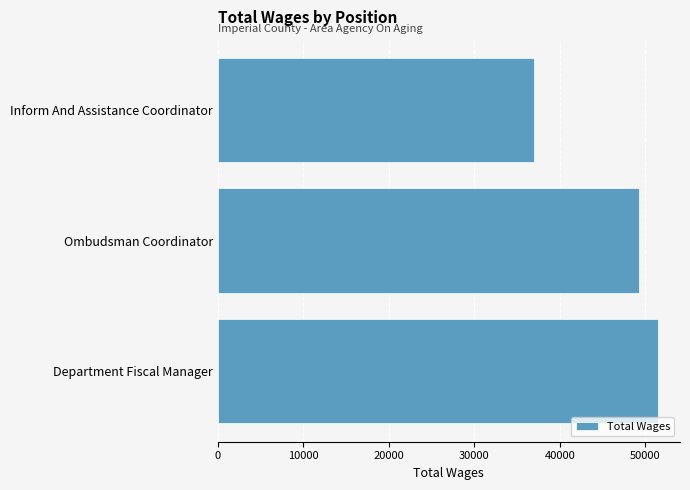

What is the sum of all values?

137743